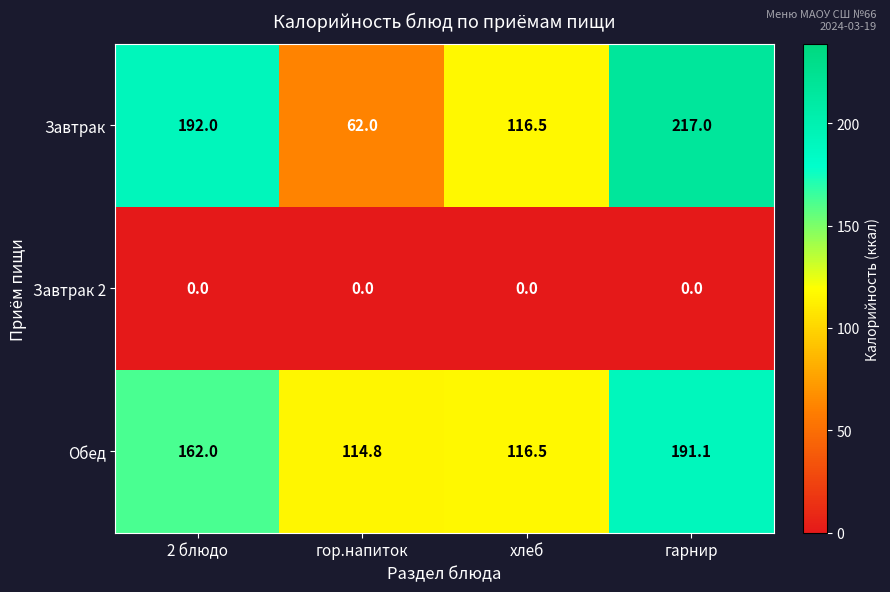

What is the total value across all series at гарнир?

408.1